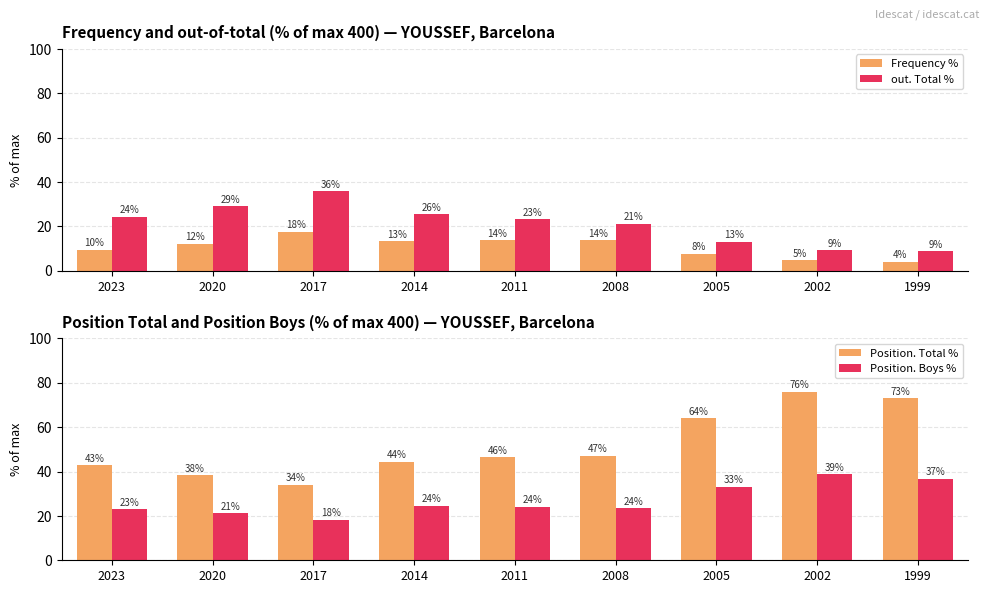

Read the Position. Boys % value at 2023.

23.0